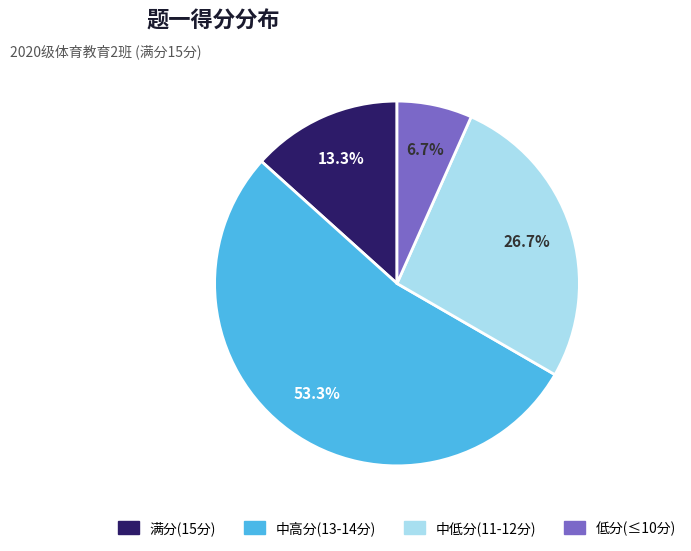

Which slice is the smallest?

低分(≤10分)